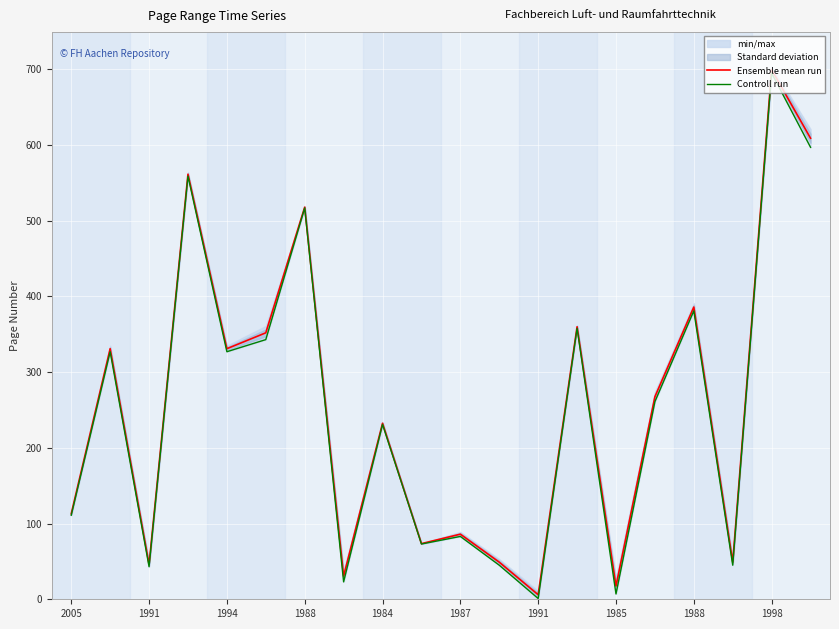

Where is Ensemble mean run nearest to the value 352?

1987